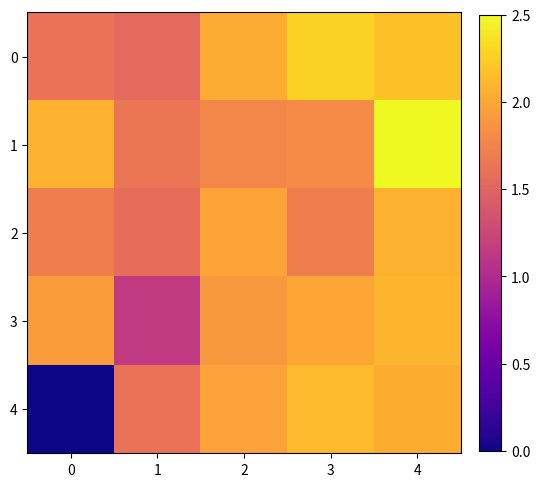

Rank the series by their maximum value, from lowest to highest.

2, 3, 4, 0, 1